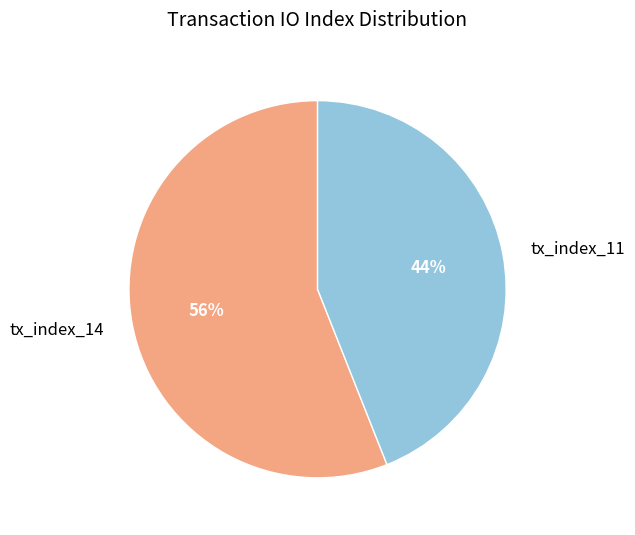

Do tx_index_11 and tx_index_14 together represent more than half of the pie?

Yes